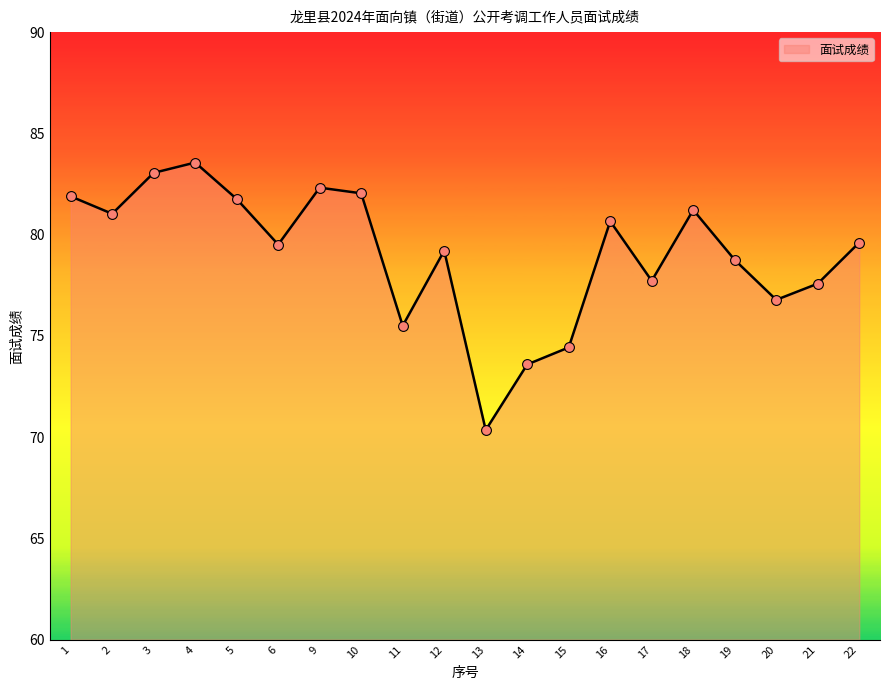

What is the change in value from 6 to 9?

+2.8